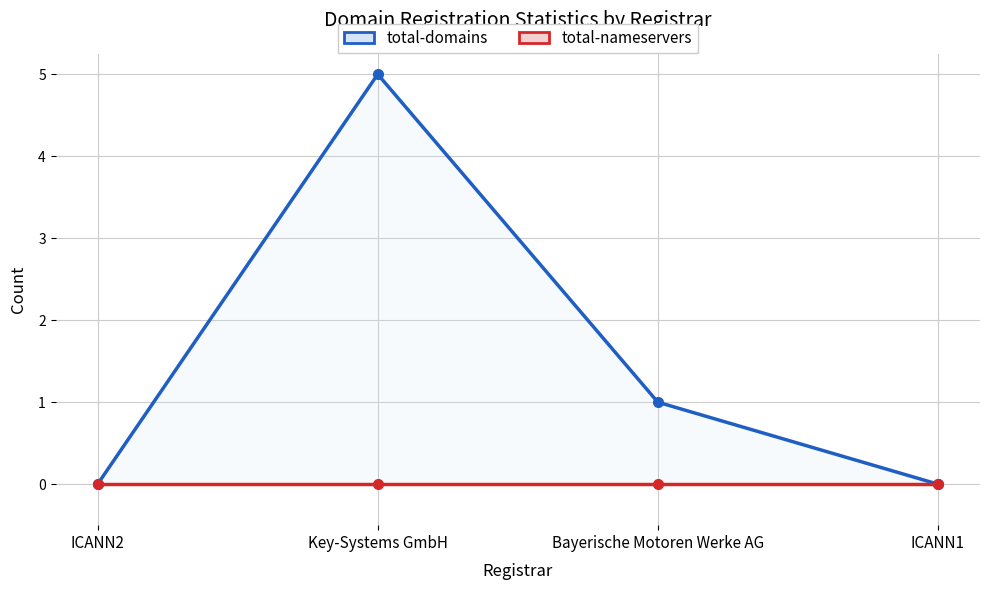

True or false: total-nameservers and total-domains intersect in this chart.

False